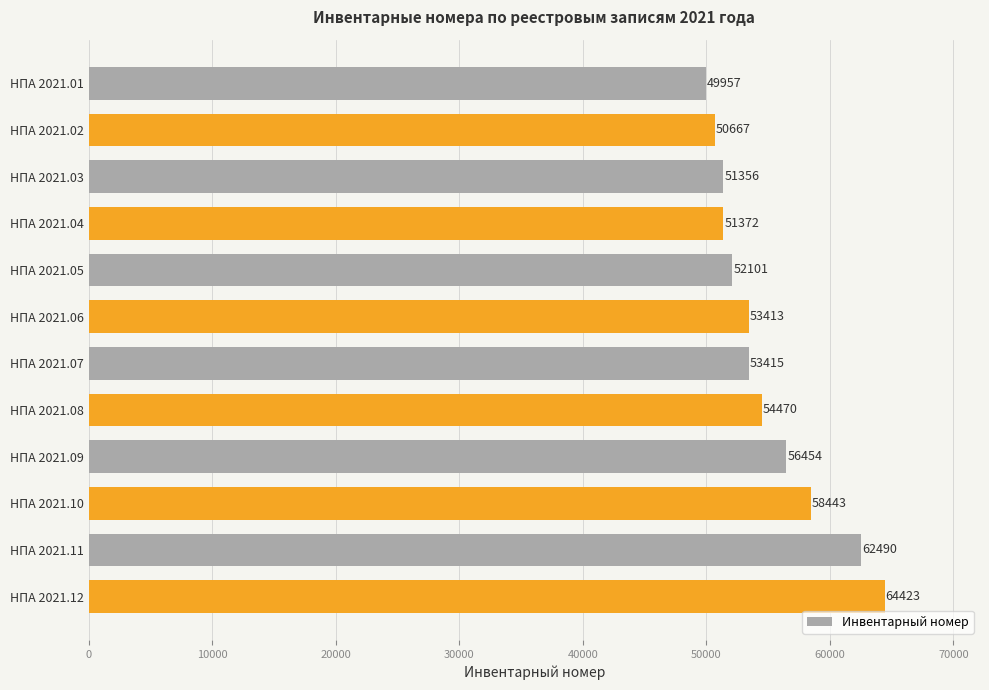

What is the difference between the second highest and minimum values?

12533